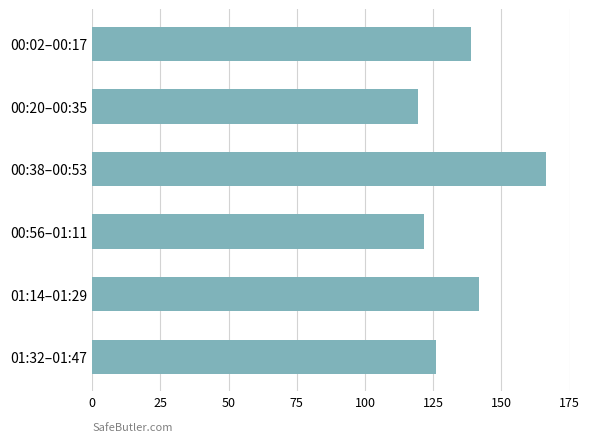

At which category does the chart reach its minimum across all series?

00:20–00:35